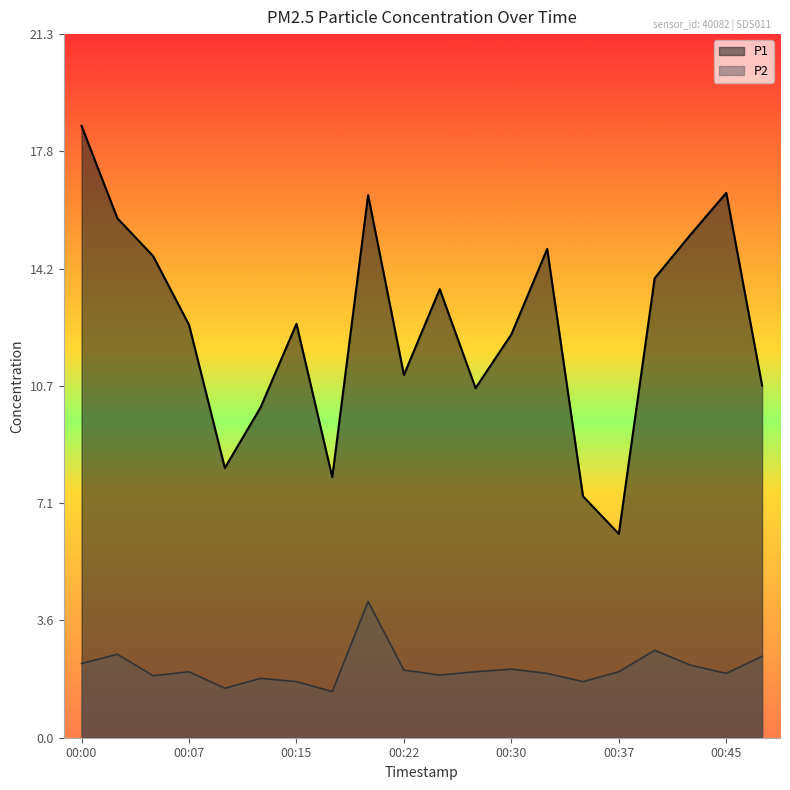

Count the number of data series in this chart.

2